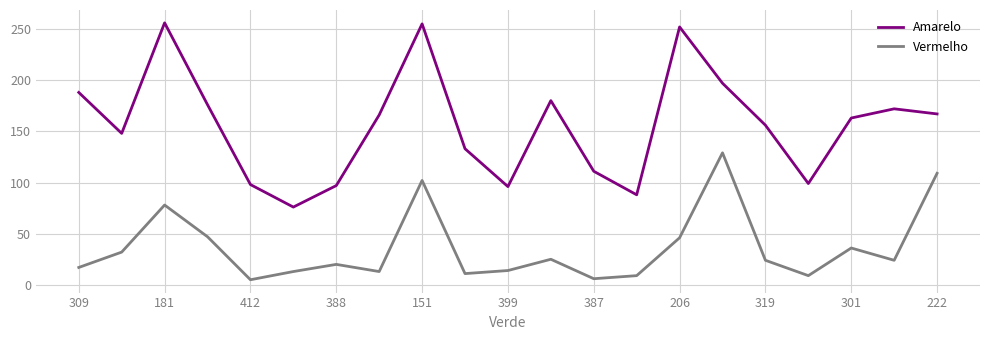

True or false: Vermelho and Amarelo cross at least once.

False